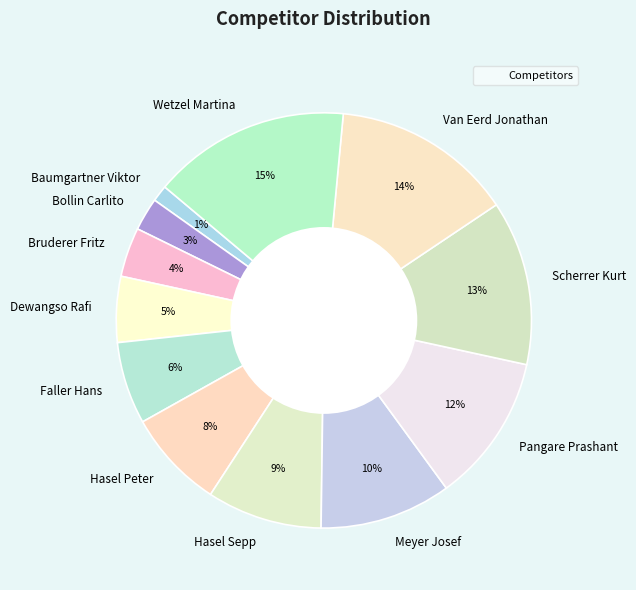

Between Bollin Carlito and Faller Hans, which is larger?

Faller Hans